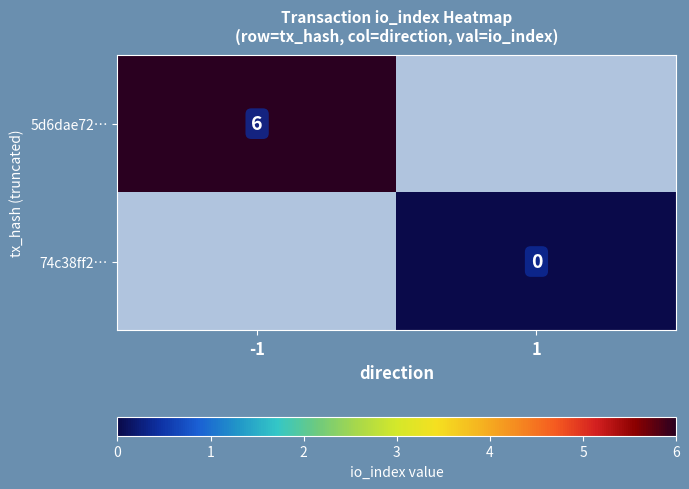

List the series in order of their overall mean, highest first.

5d6dae72…, 74c38ff2…